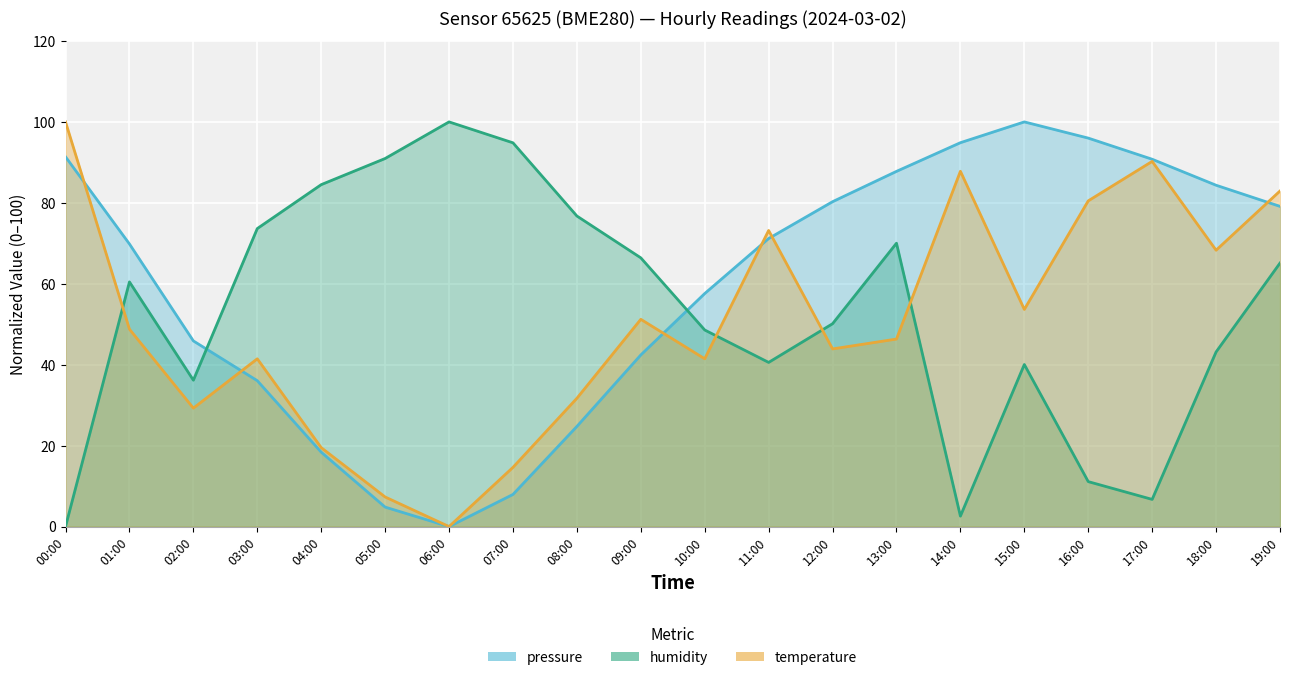

Between which two adjacent categories do humidity and temperature first intersect?

00:00 and 01:00